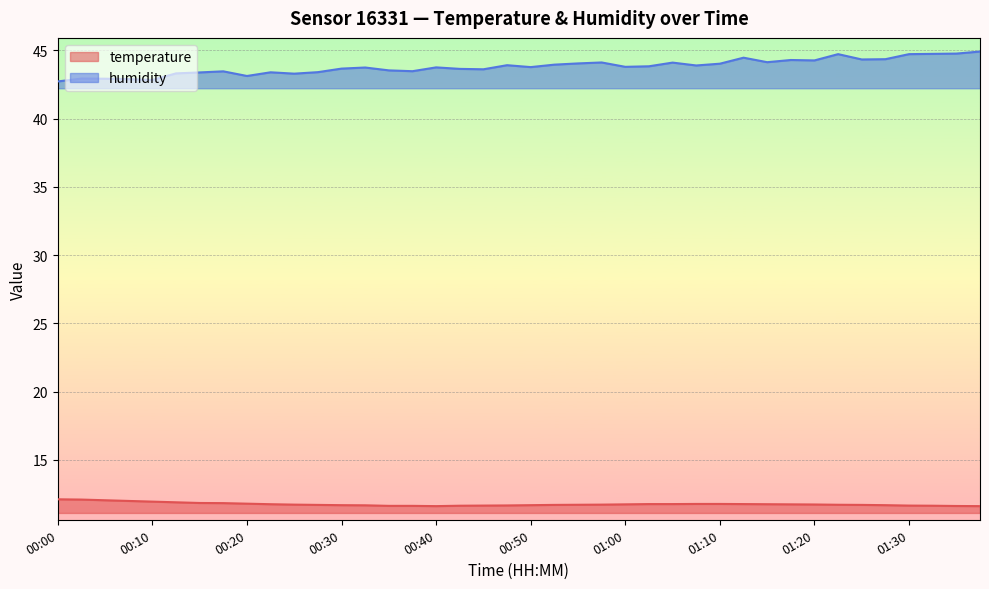

Which category has the highest value across all series?

01:37